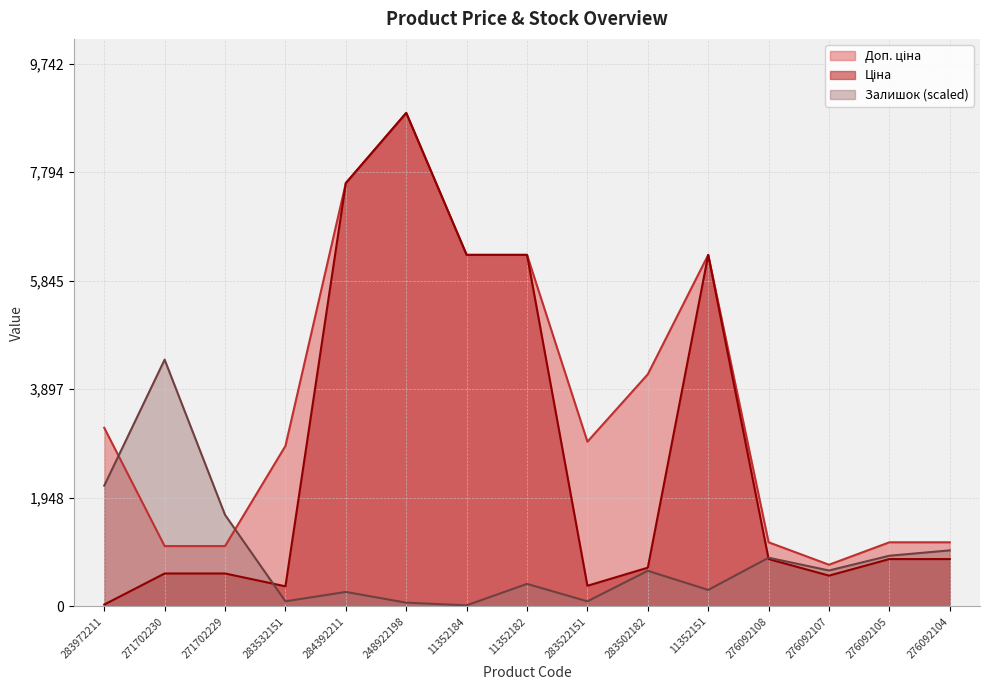

Rank the series at 283502182 from lowest to highest value.

Залишок, Ціна, Доп. ціна